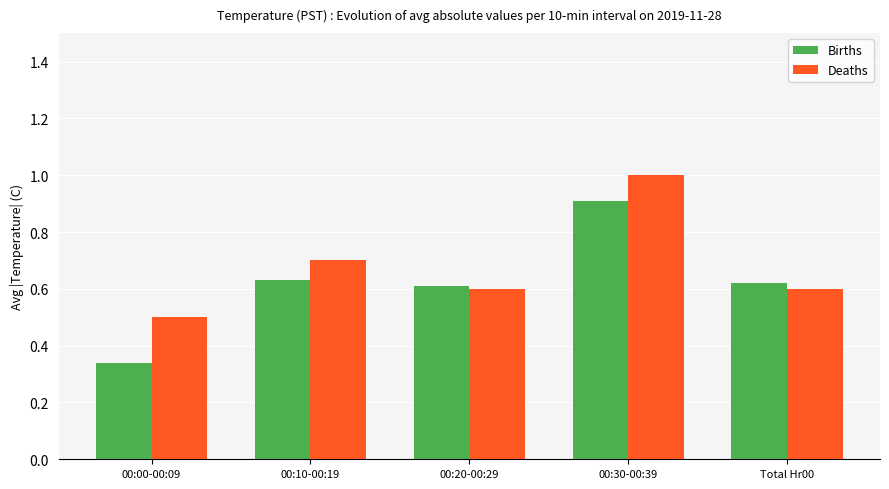

What is the maximum value for Deaths?

1.0